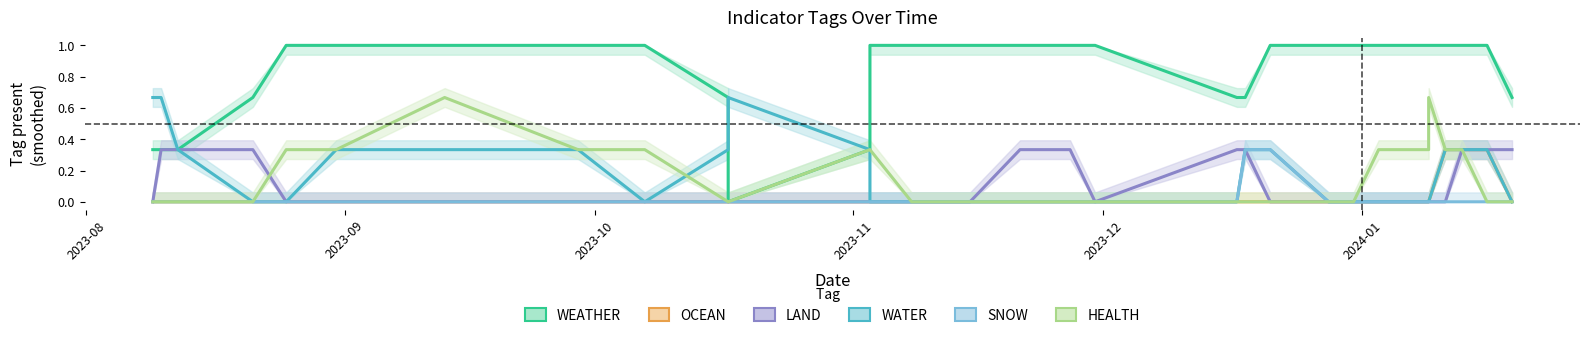

Is the value of WATER at 26 greater than the value of HEALTH at 24?

Yes